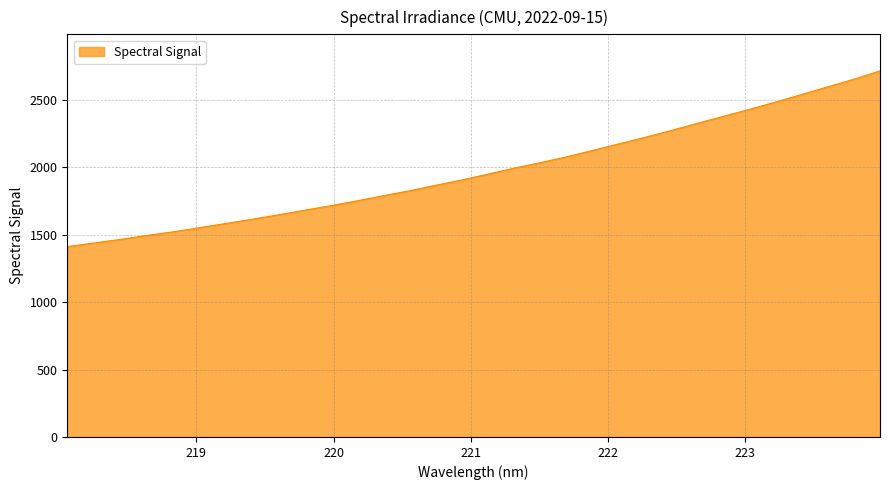

What is the minimum value shown in the chart?

1411.6